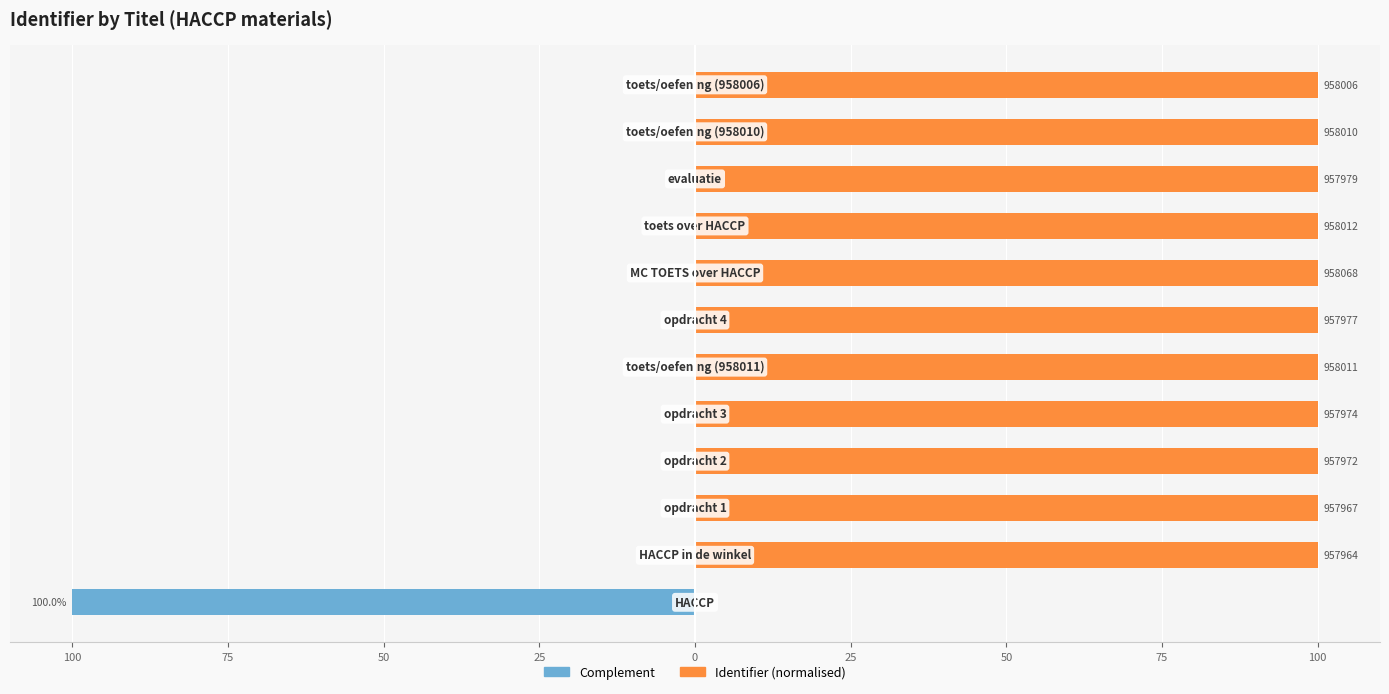

What is the total value across all series at 75?

100.0